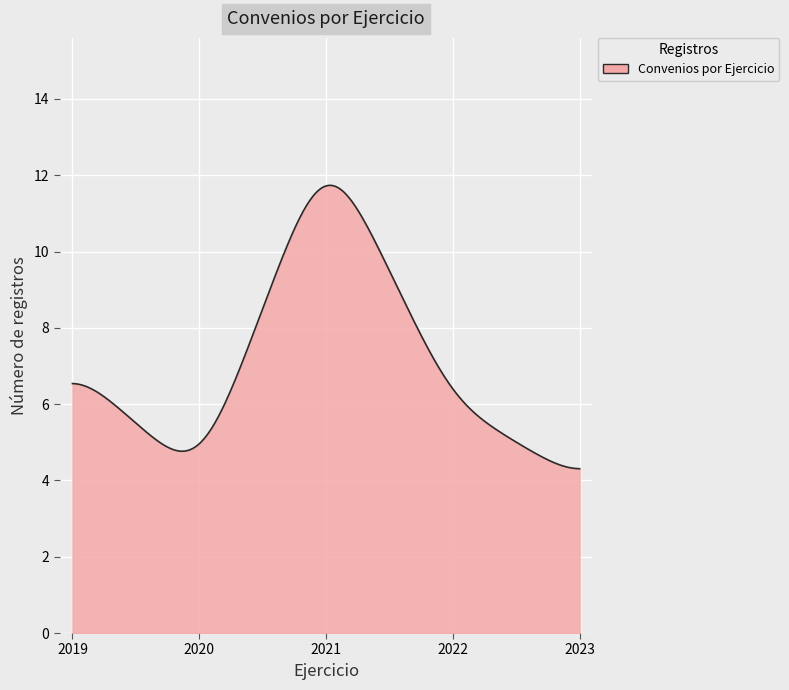

How many categories are shown in the chart?

300